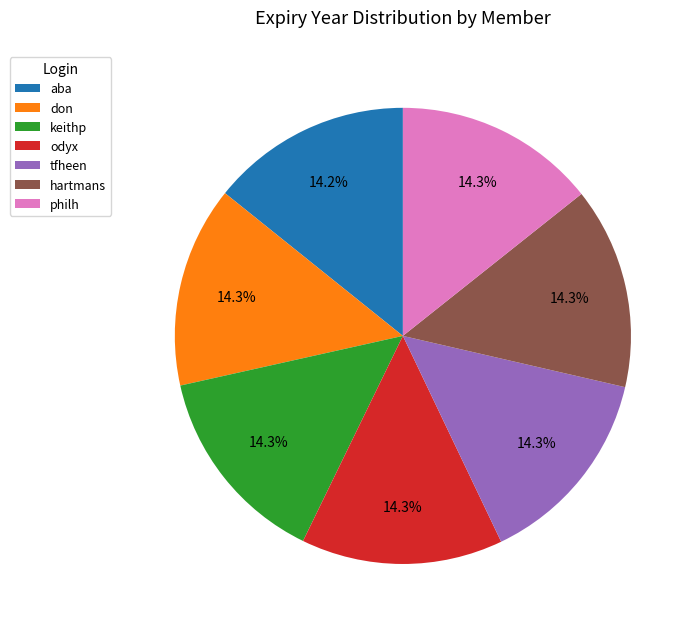

Do philh and aba together represent more than half of the pie?

No